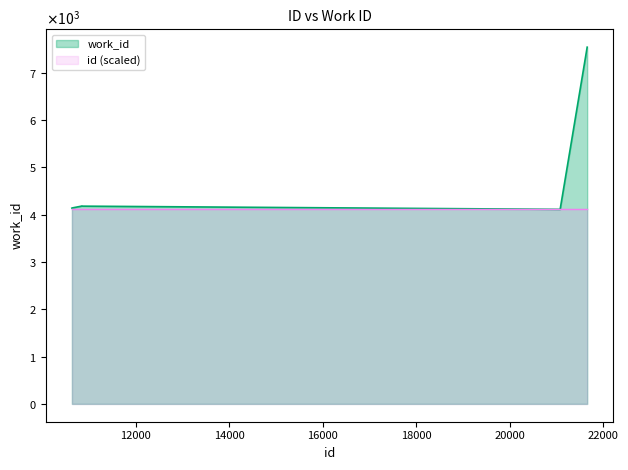

Does the chart display data point markers on the line(s)?

No